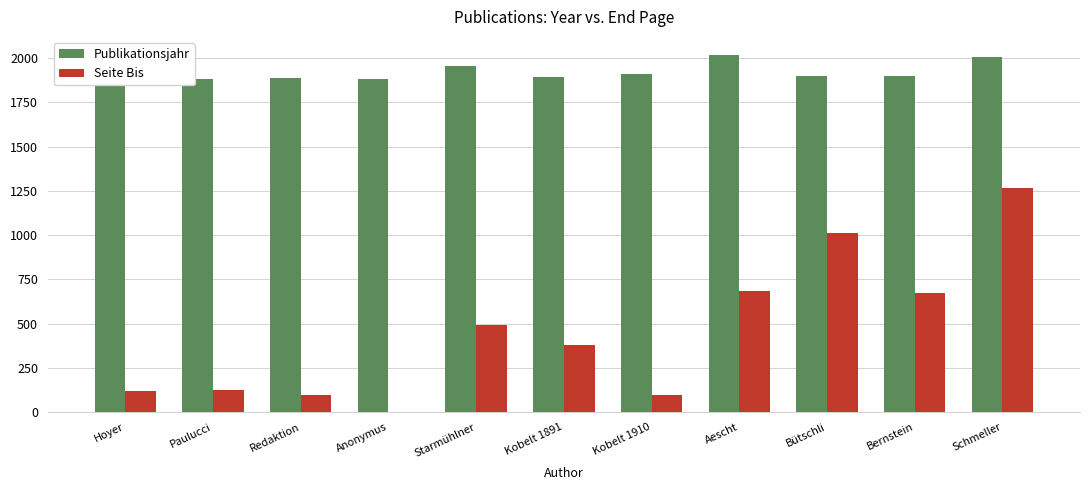

Rank the series at Paulucci from highest to lowest value.

Publikationsjahr, Seite Bis